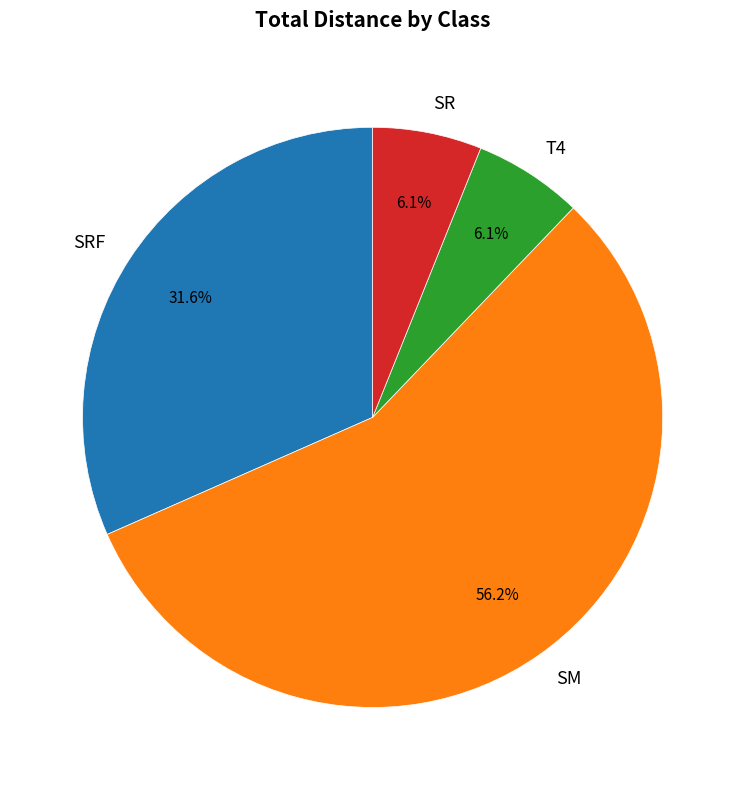

How many segments does this pie chart have?

4